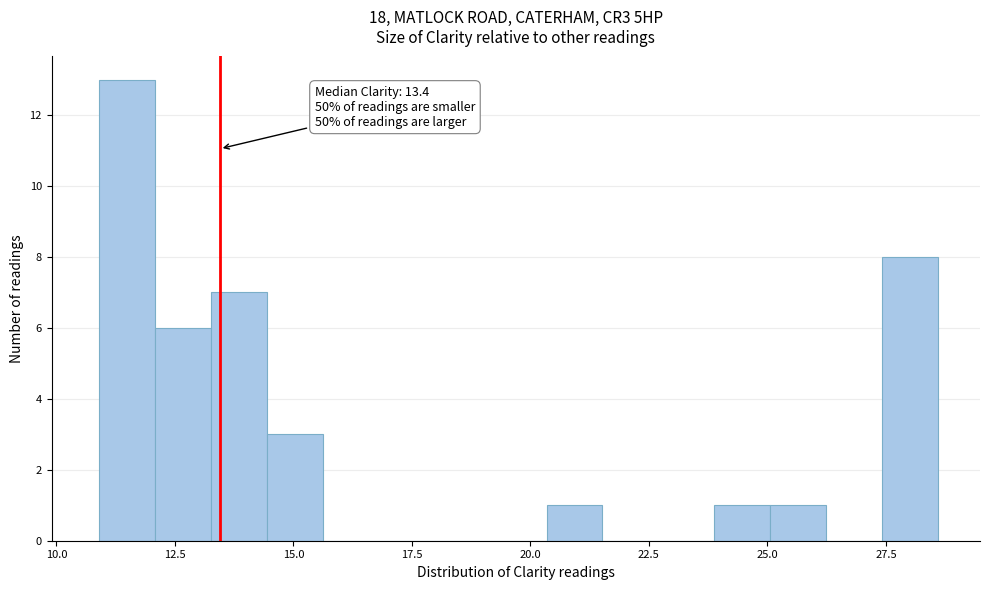

Around what value on the x-axis is the tallest bar? Give the approximate position of its centre, as read against the axis.

11.5